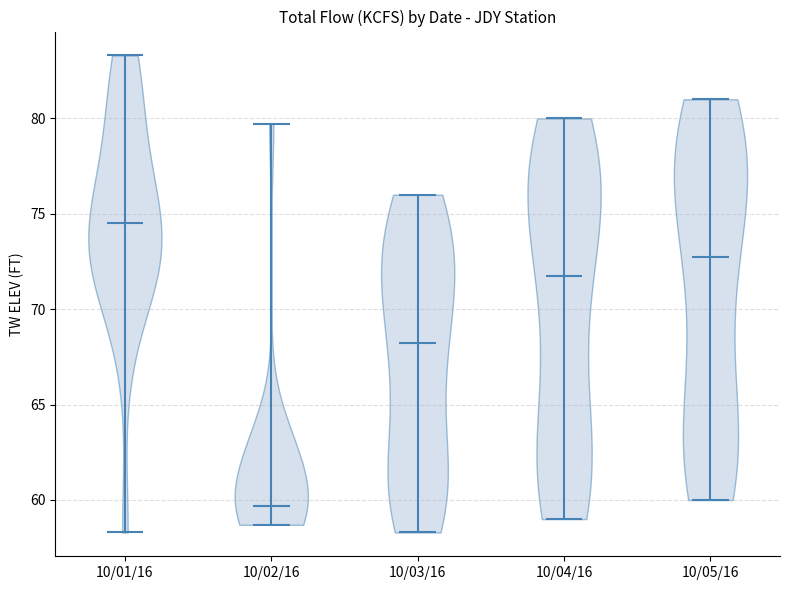

Which violin has the highest median line?

10/01/16